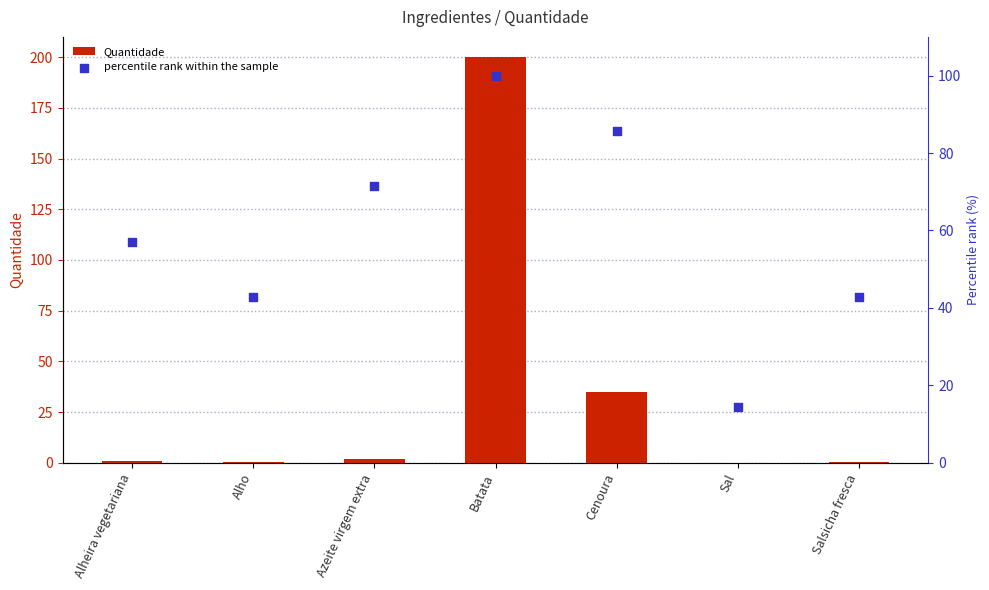

What is the total value across all series at Azeite virgem extra?

73.4